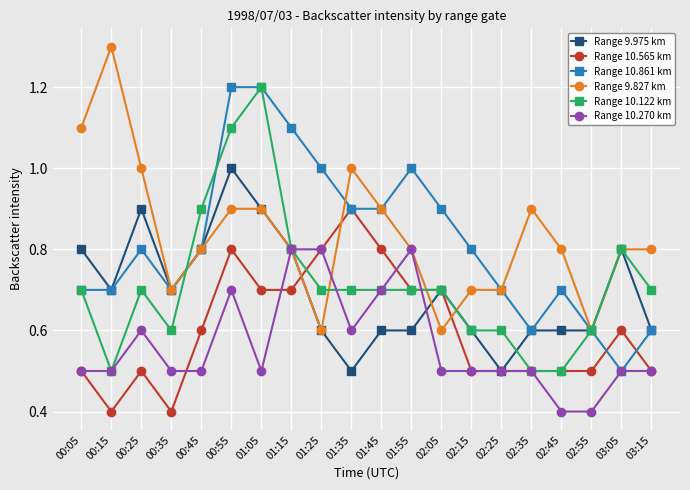

The value of Range 10.861 km at 01:15 is 1.1. True or false?

True